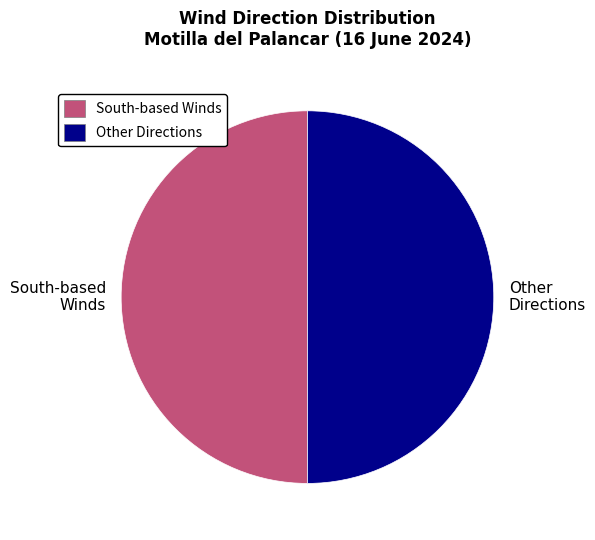

The South-based Winds slice represents 43% of the pie. True or false?

False